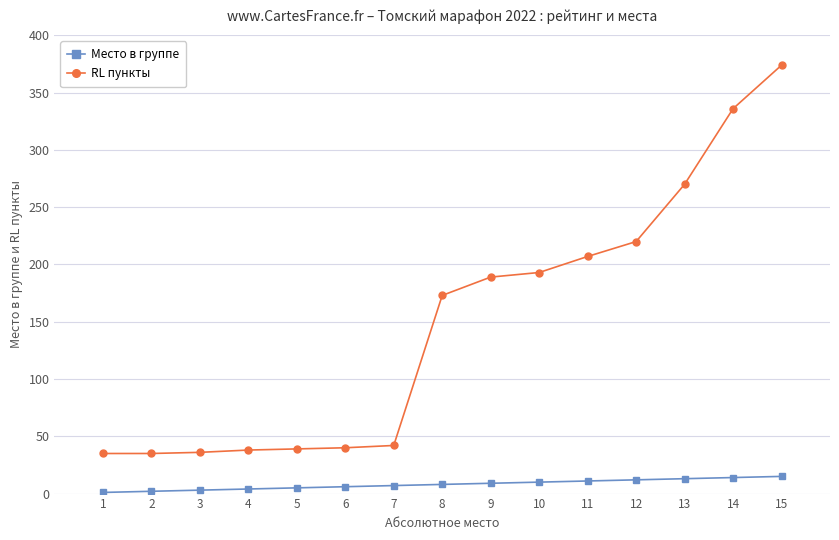

What is the difference between the second highest and second lowest values in the RL пункты series?

301